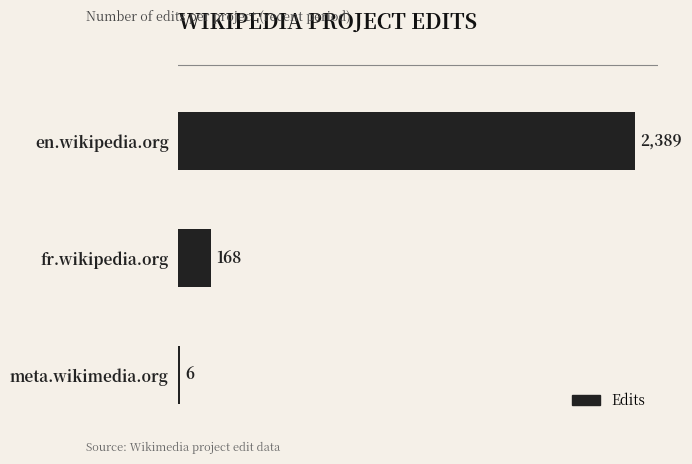

Reading top to bottom, extract all data points from this chart.

en.wikipedia.org=2389	fr.wikipedia.org=168	meta.wikimedia.org=6